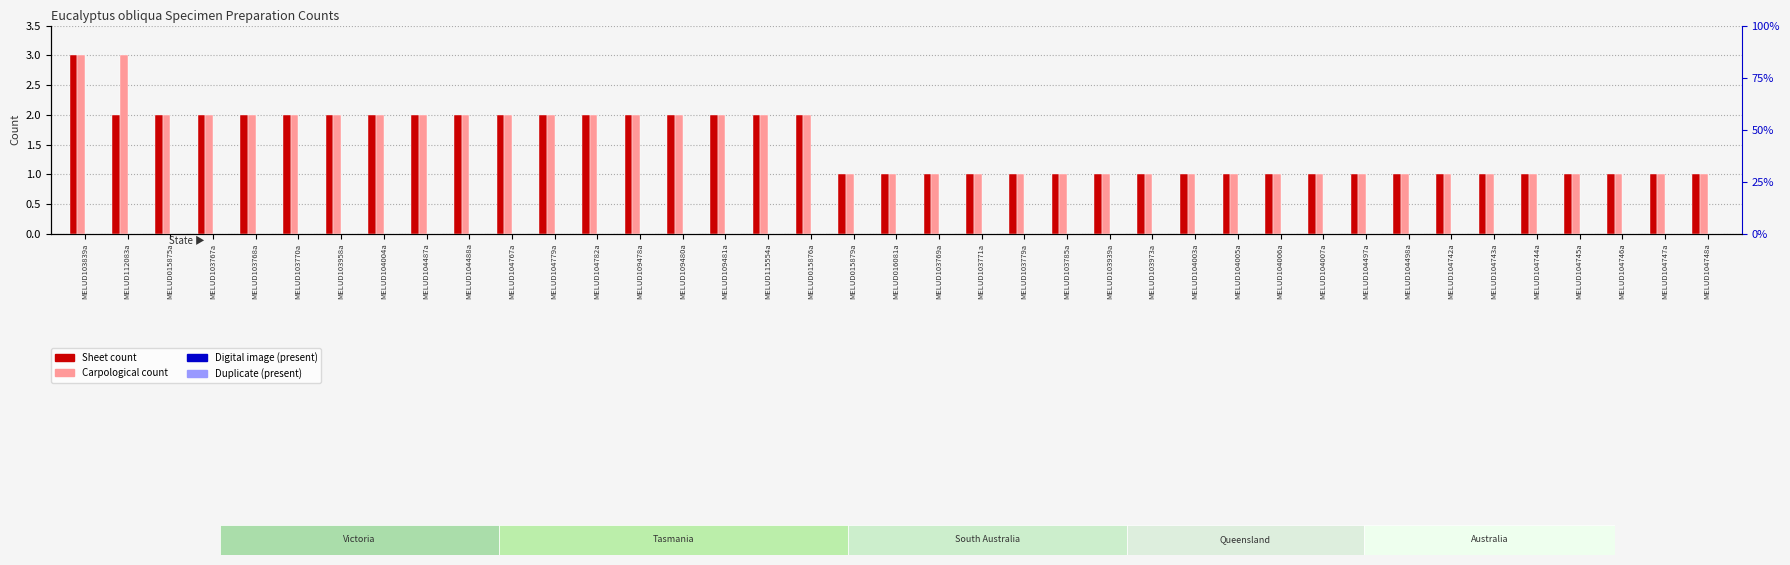

How many bars are there in each group?

4